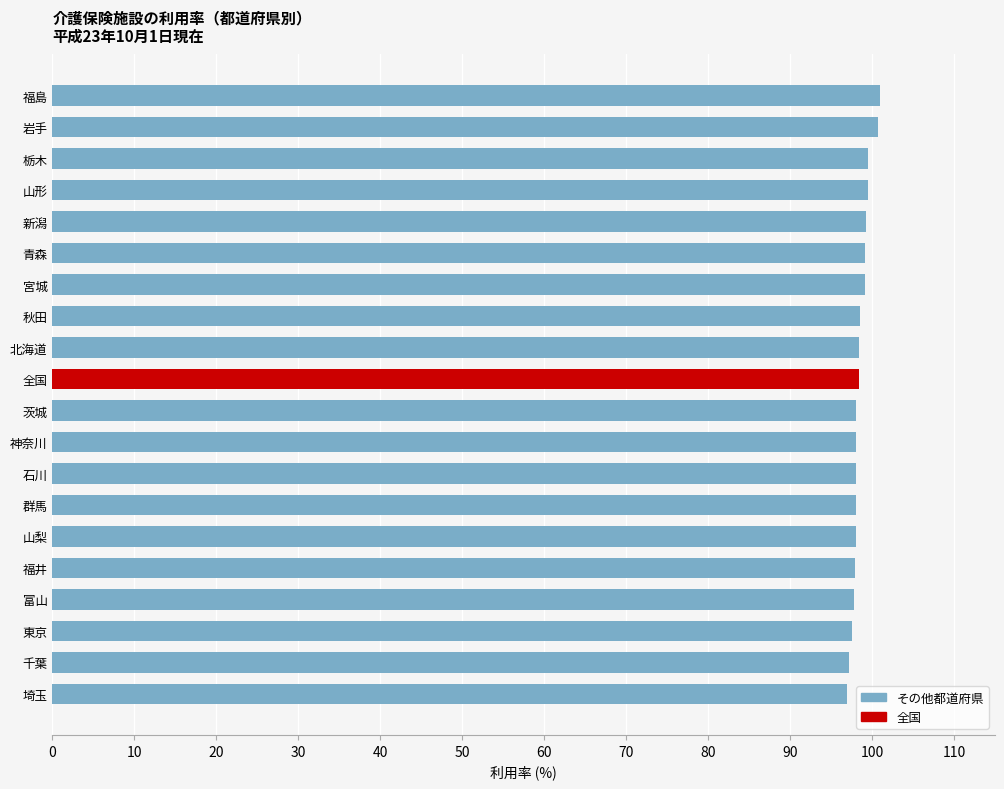

Is it true that the value at 埼玉 is 42.4?

False